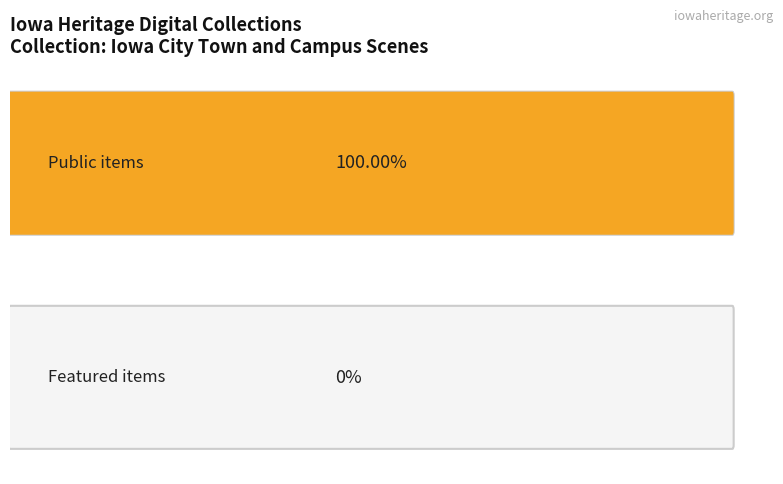

How many bars are there in each group?

2